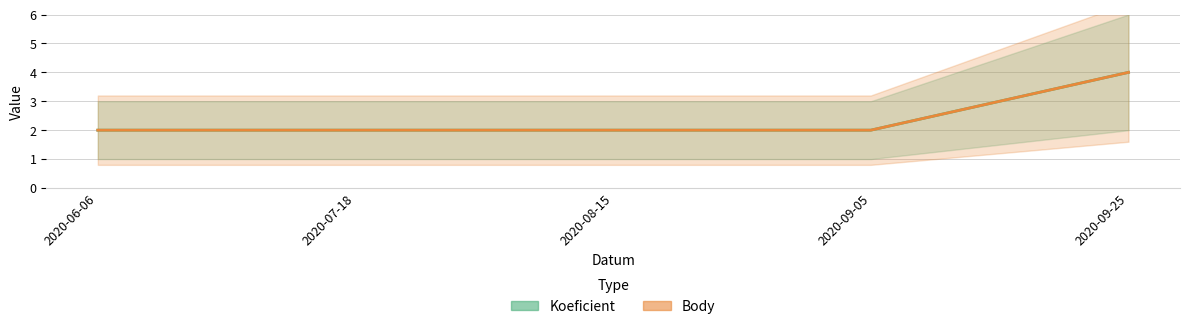

At which label is Koeficient closest to 3?

2020-06-06